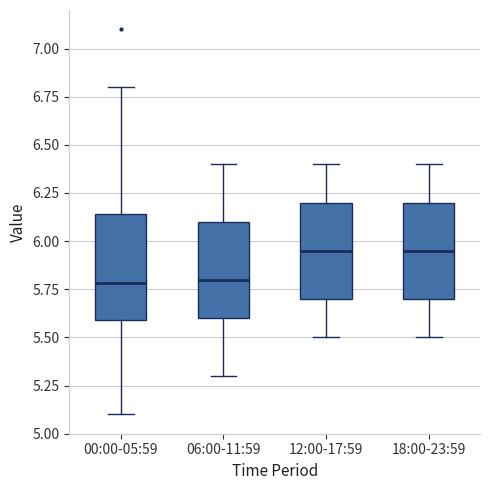

Reading left to right, read every box against the y-axis: the position of its median line, the range the box covers, and the ends of its whiskers. The values are not printed on the chart, so give them approximately, as read against the axis.

00:00-05:59: median 5.80, box 5.60 to 6.15, whiskers 5.10 to 6.80
06:00-11:59: median 5.80, box 5.60 to 6.10, whiskers 5.30 to 6.40
12:00-17:59: median 5.95, box 5.70 to 6.20, whiskers 5.50 to 6.40
18:00-23:59: median 5.95, box 5.70 to 6.20, whiskers 5.50 to 6.40